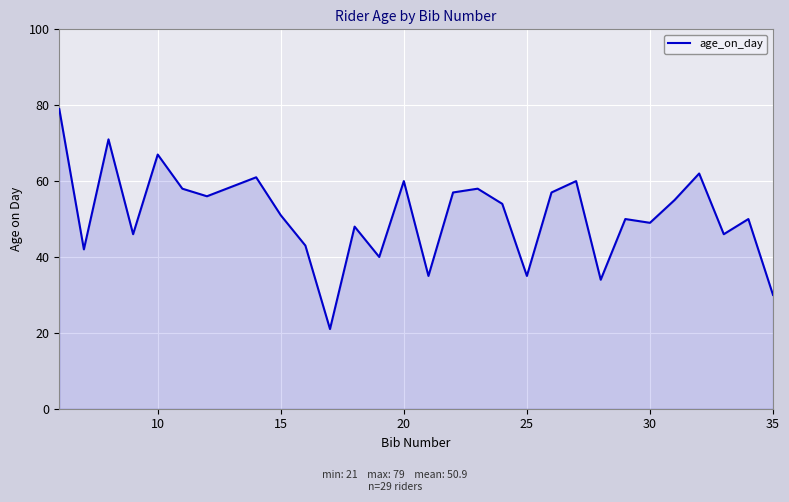

What is the maximum value shown in the chart?

79